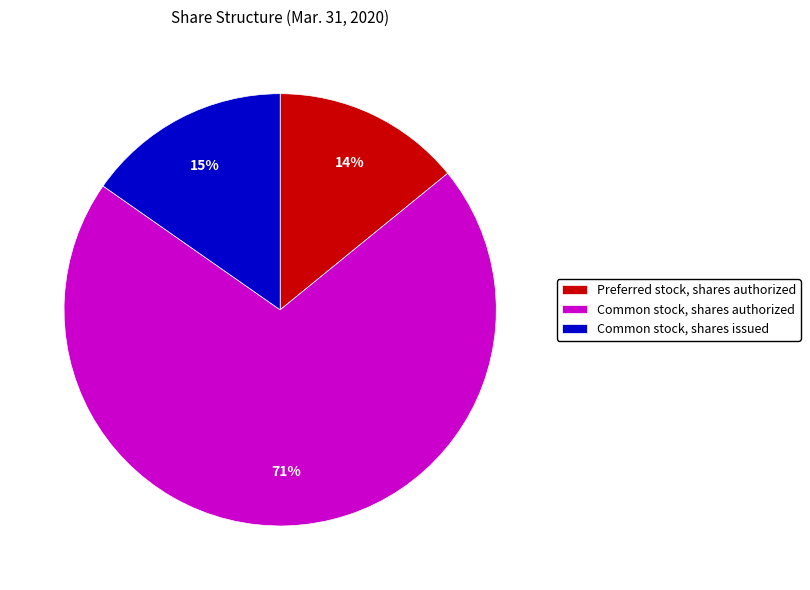

The Common stock, shares authorized slice represents 71% of the pie. True or false?

True